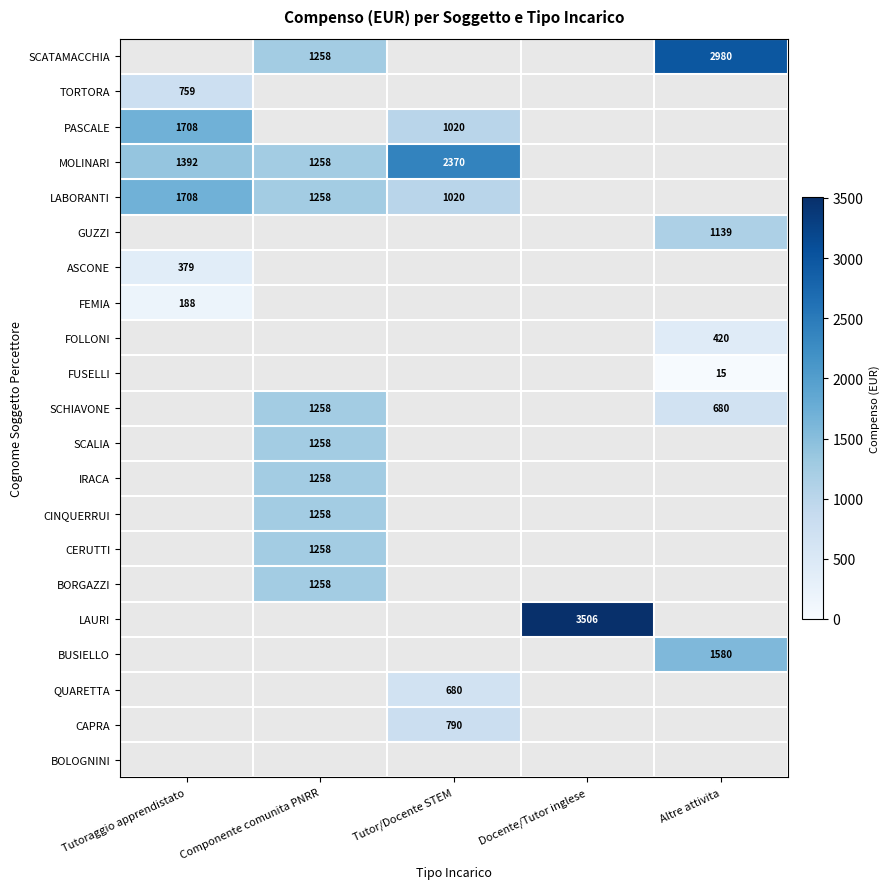

The FUSELLI series shows 23 at Altre attivita. True or false?

False